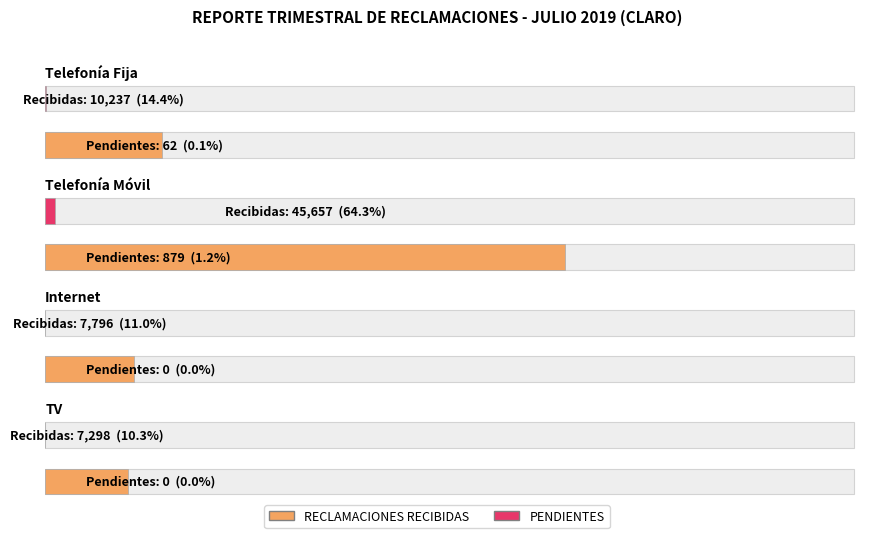

At how many categories does at least one series exceed 32024?

1